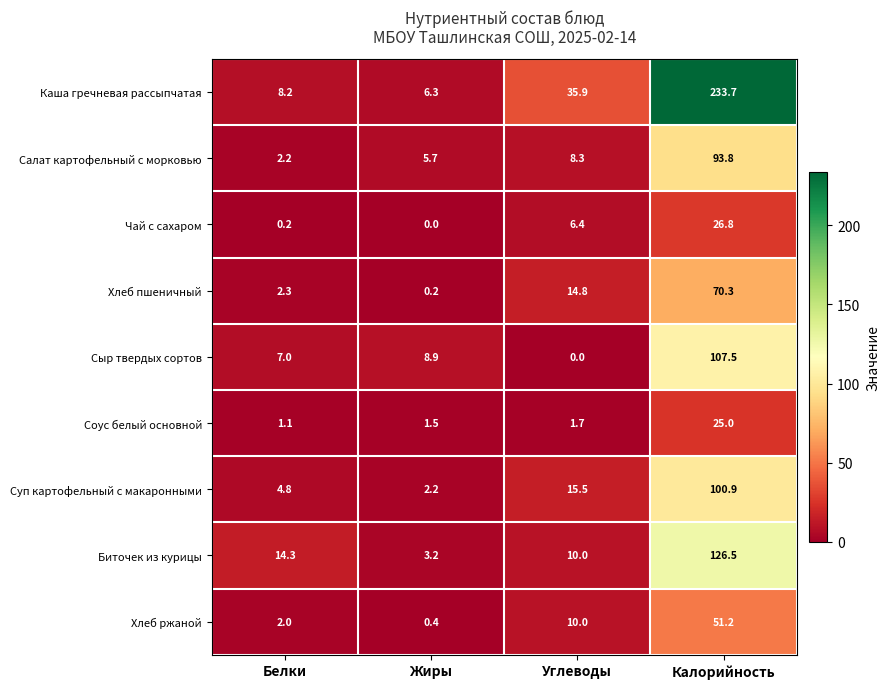

The Каша гречневая рассыпчатая series shows 35.9 at Углеводы. True or false?

True